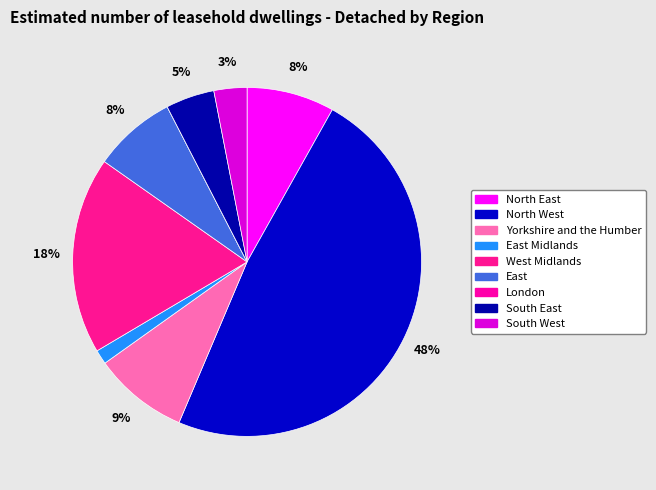

Which slice is the smallest?

London